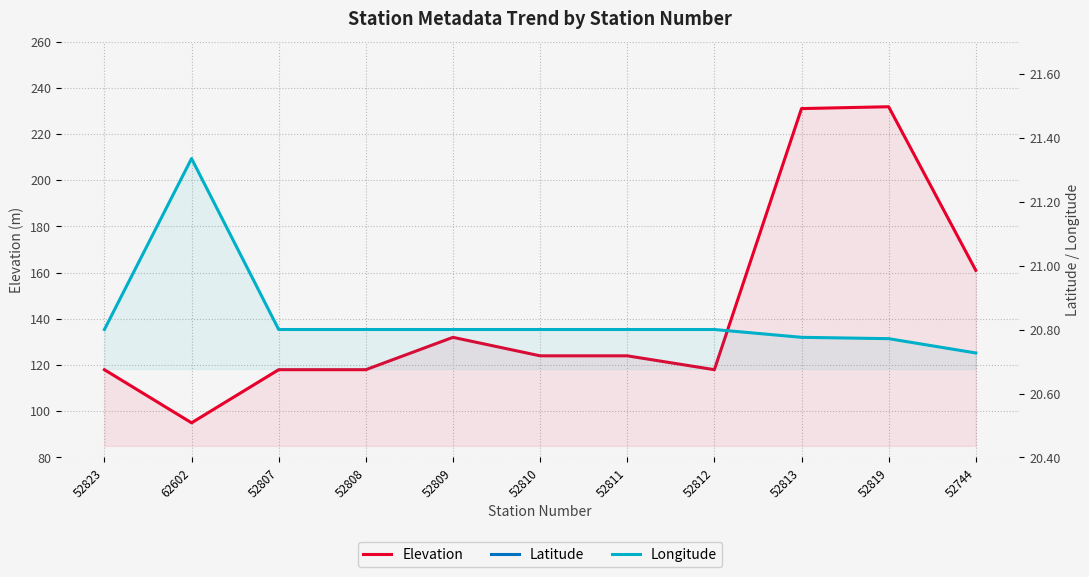

List the series in order of their peak value, highest first.

Elevation, Latitude, Longitude